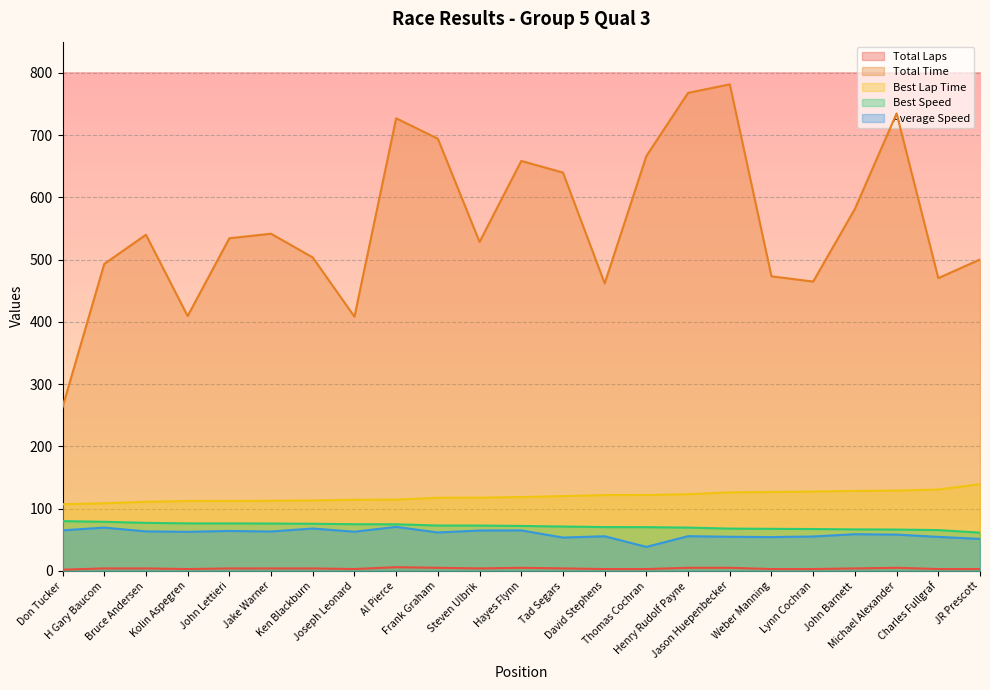

Does the chart display data point markers on the line(s)?

No